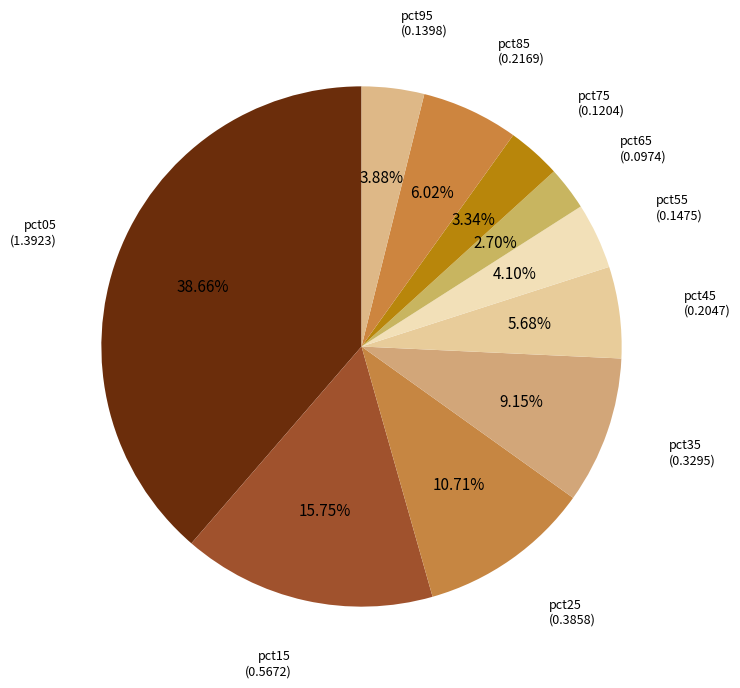

How many segments does this pie chart have?

10